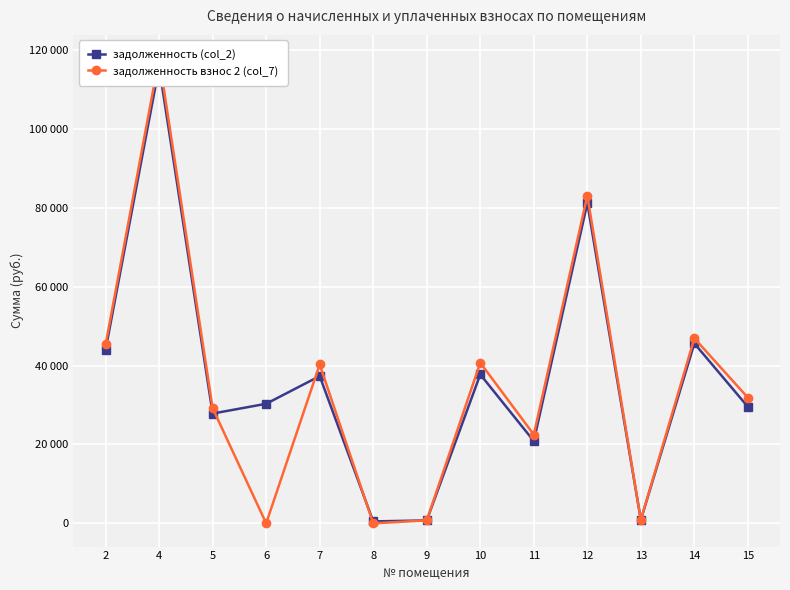

Does the chart display data point markers on the line(s)?

Yes